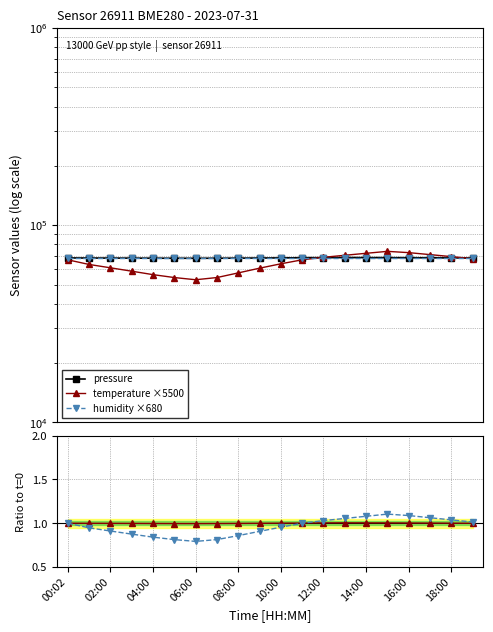

At how many categories does at least one series exceed 61450?

20